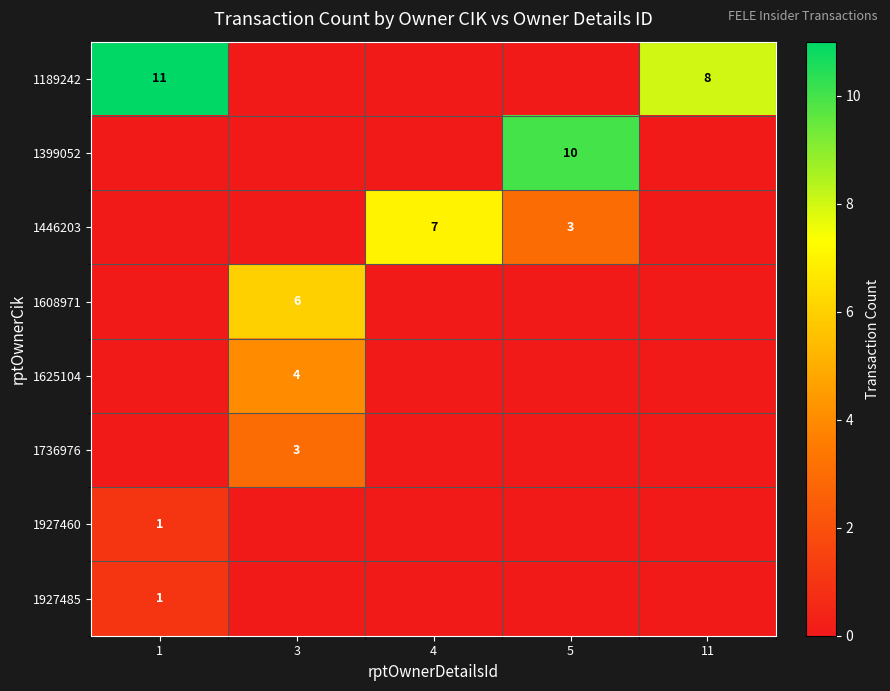

The 1446203 series shows 7 at 4. True or false?

True